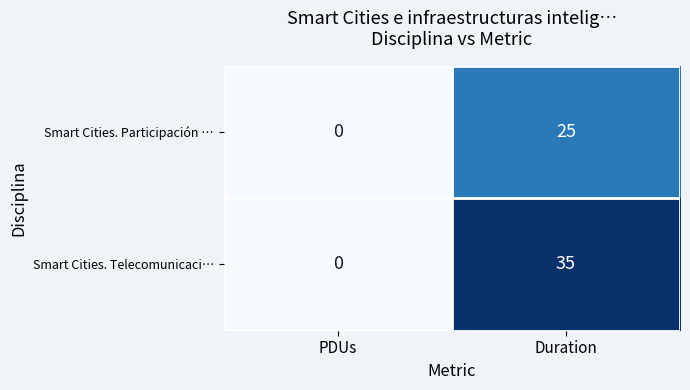

Reading right to left, transcribe all the data shown in this chart.

Smart Cities. Participación …: Duration=25	PDUs=0
Smart Cities. Telecomunicaci…: Duration=35	PDUs=0